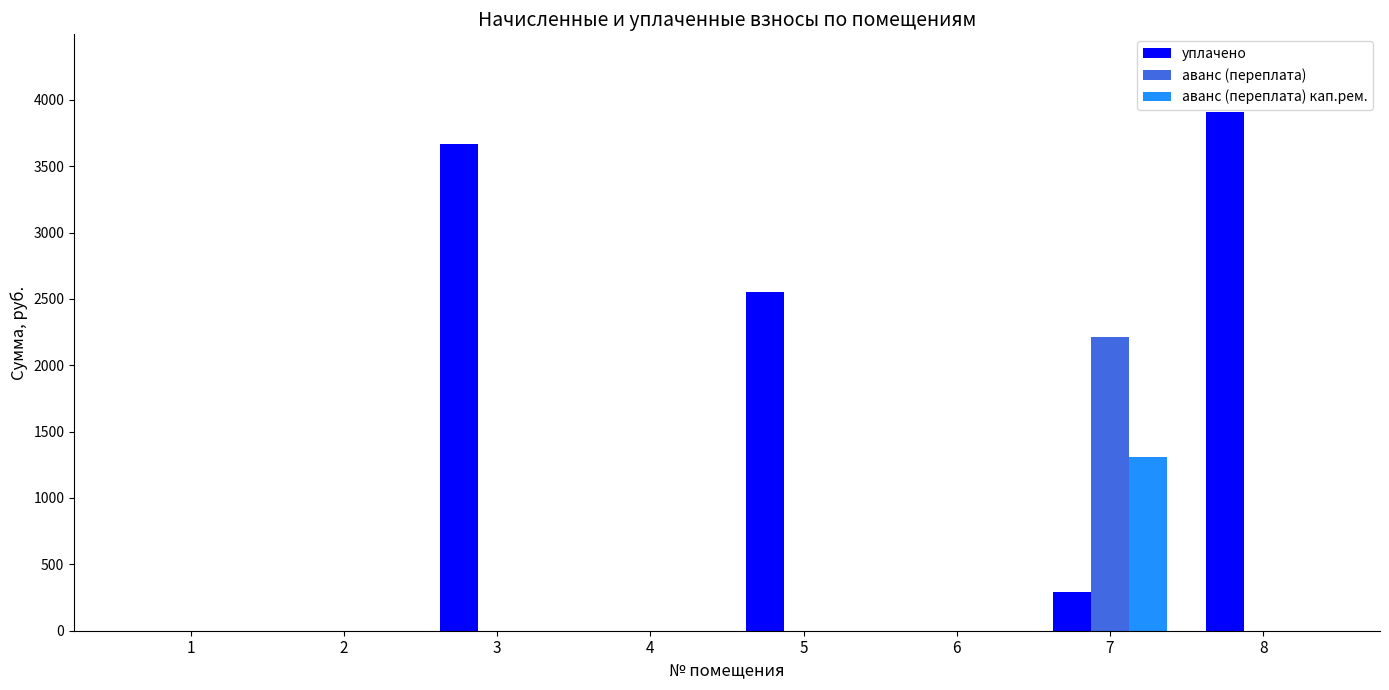

Count the number of categories in the chart.

8